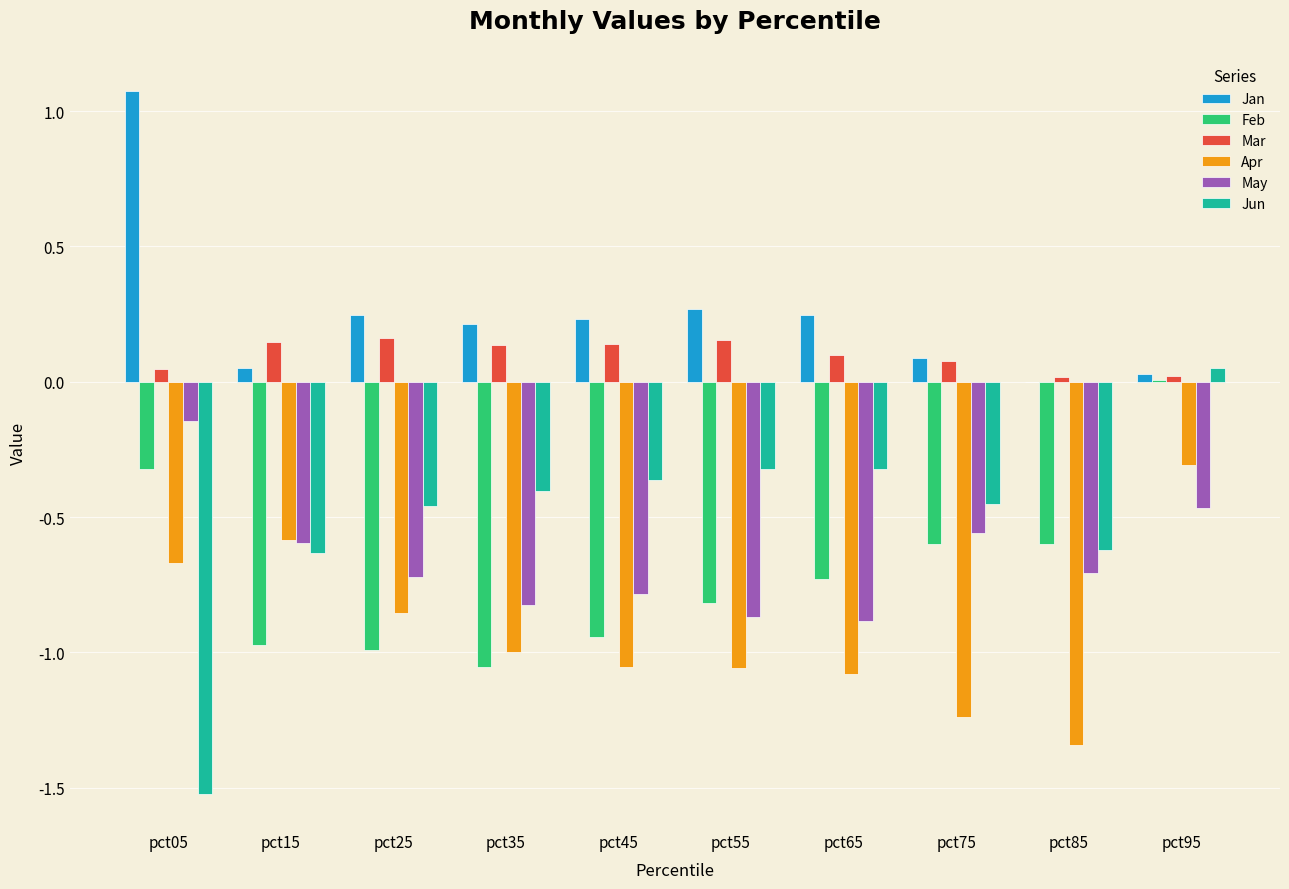

What is the sum of all Jun values?

-5.1